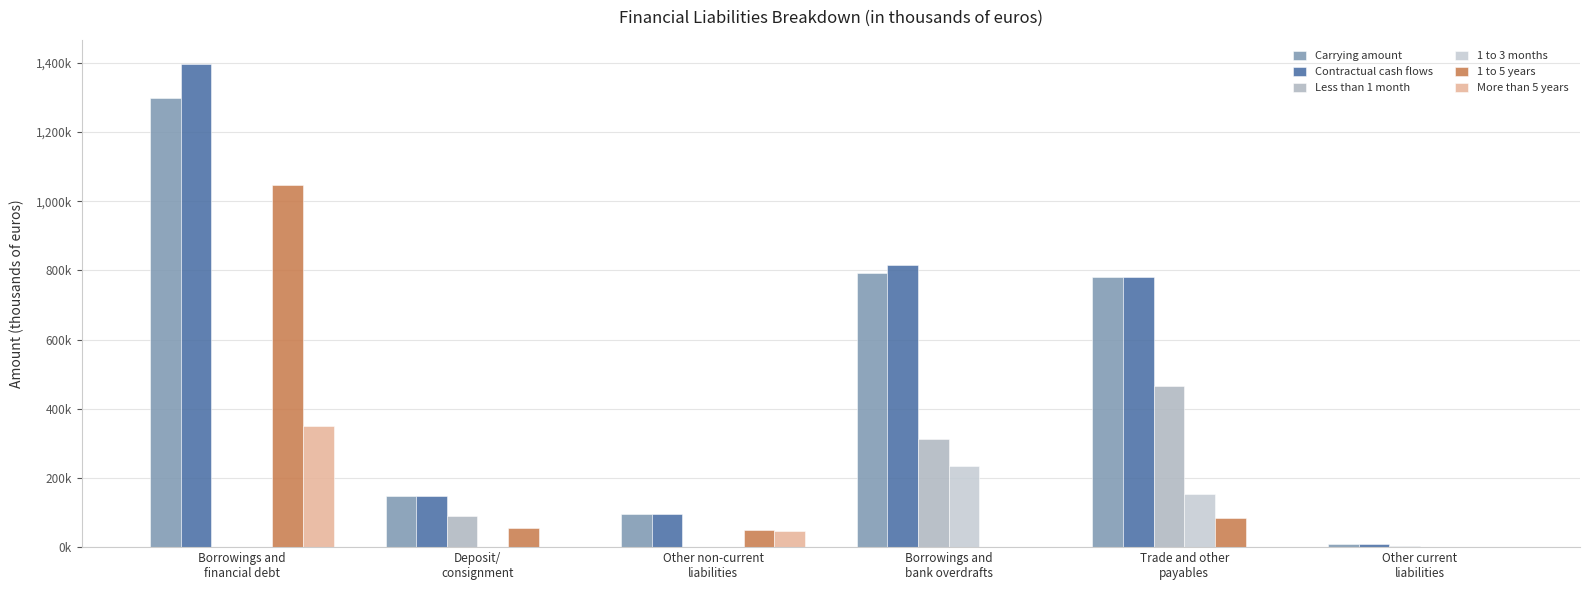

Between Deposit/
consignment and Trade and other
payables, which series saw the biggest shift?

Carrying amount